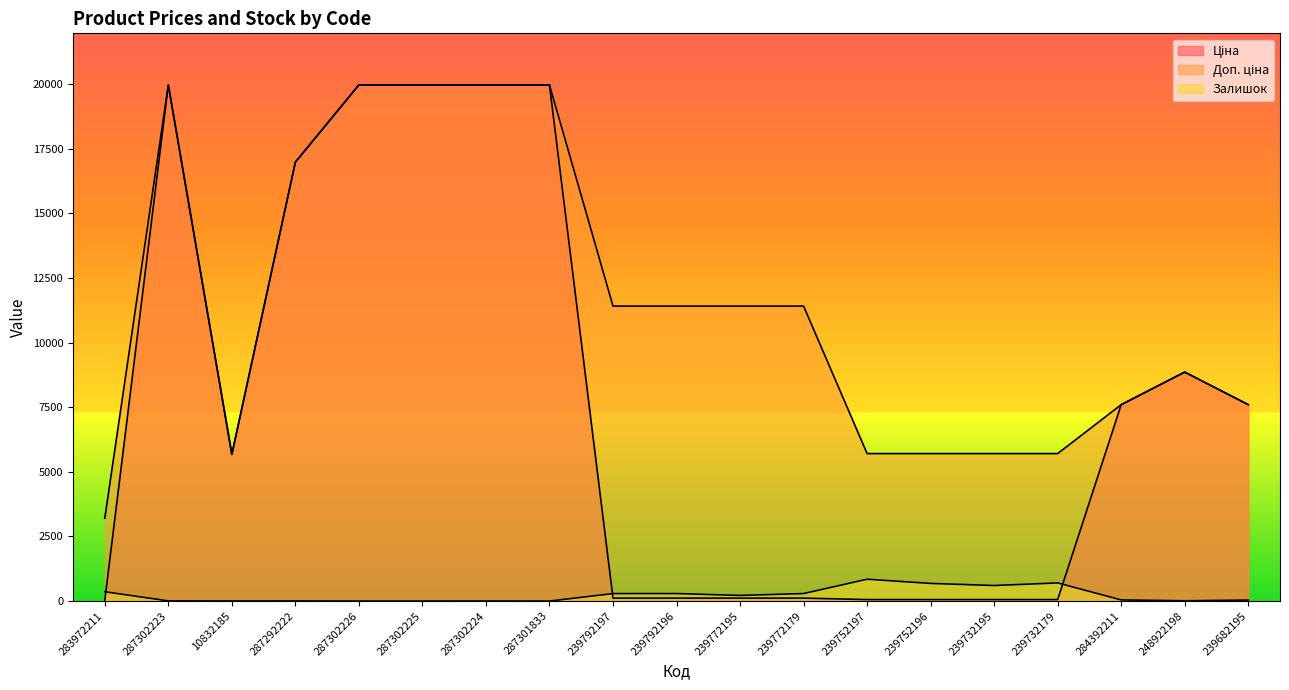

Between which two adjacent categories do Залишок and Ціна first intersect?

283972211 and 287302223